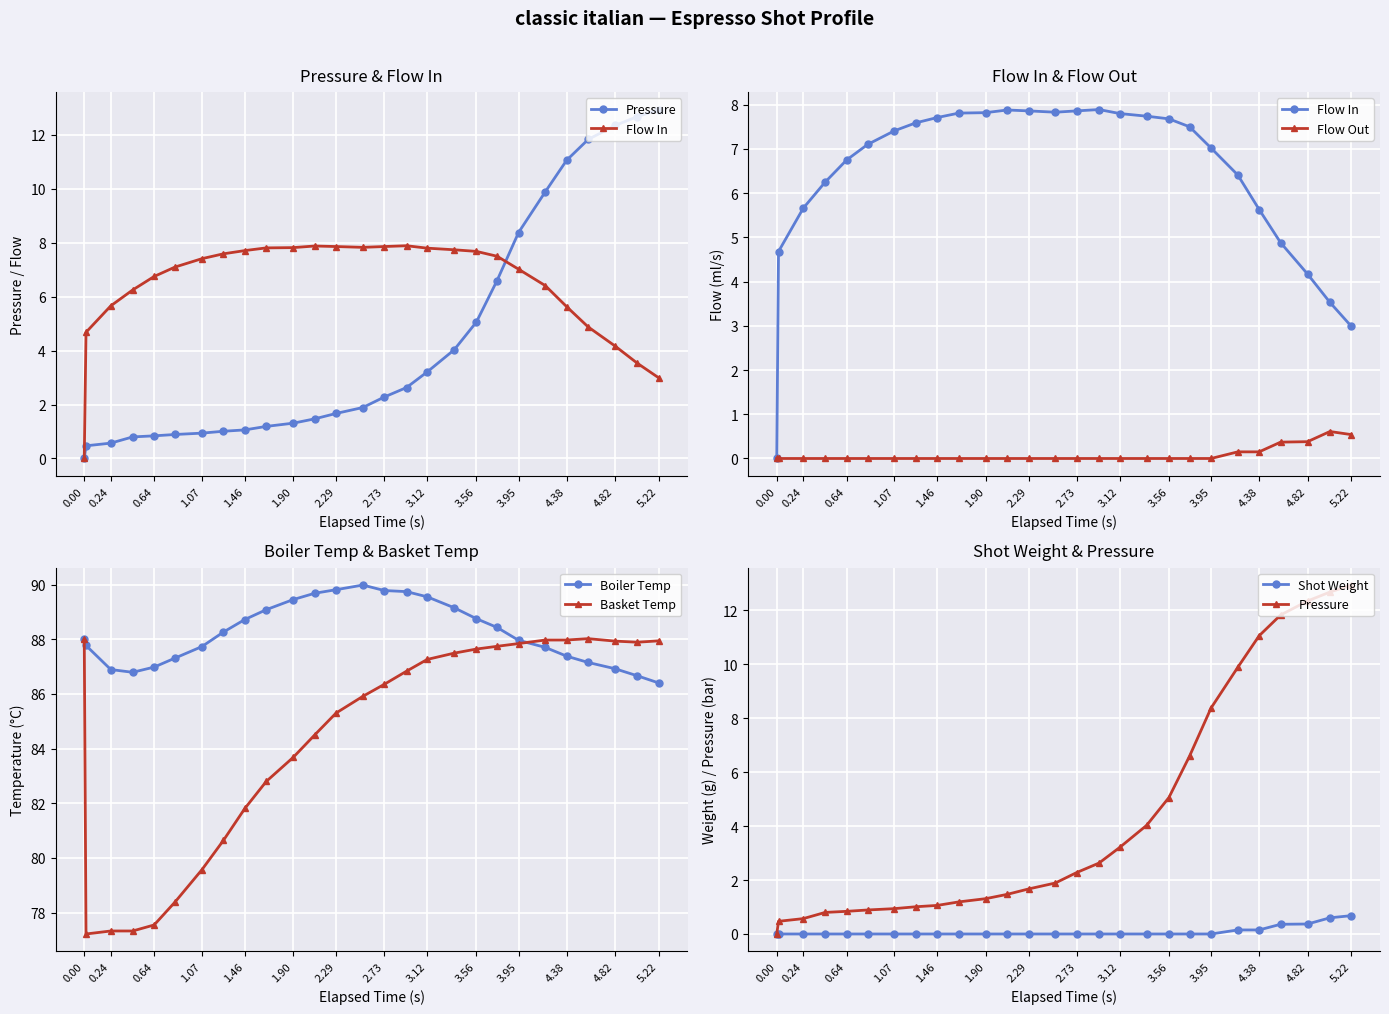

True or false: Basket Temp has a value of 54.8 at 3.56.

False